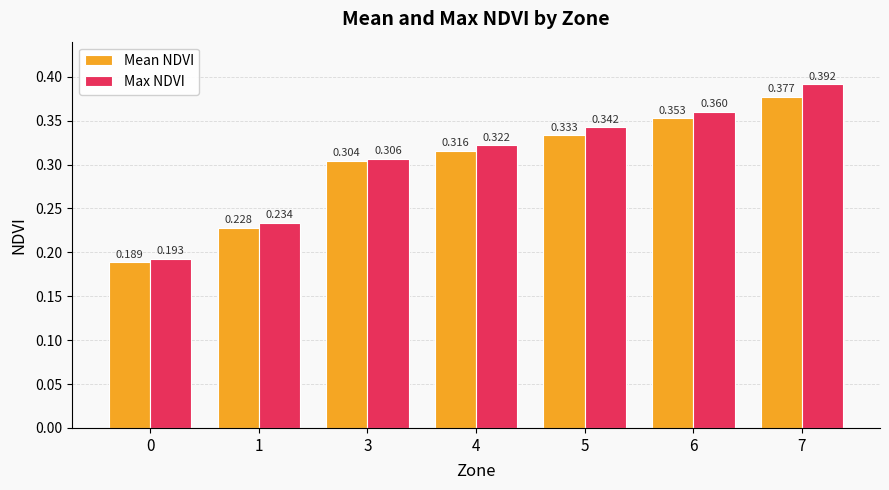

At how many categories does at least one series exceed 0?

7